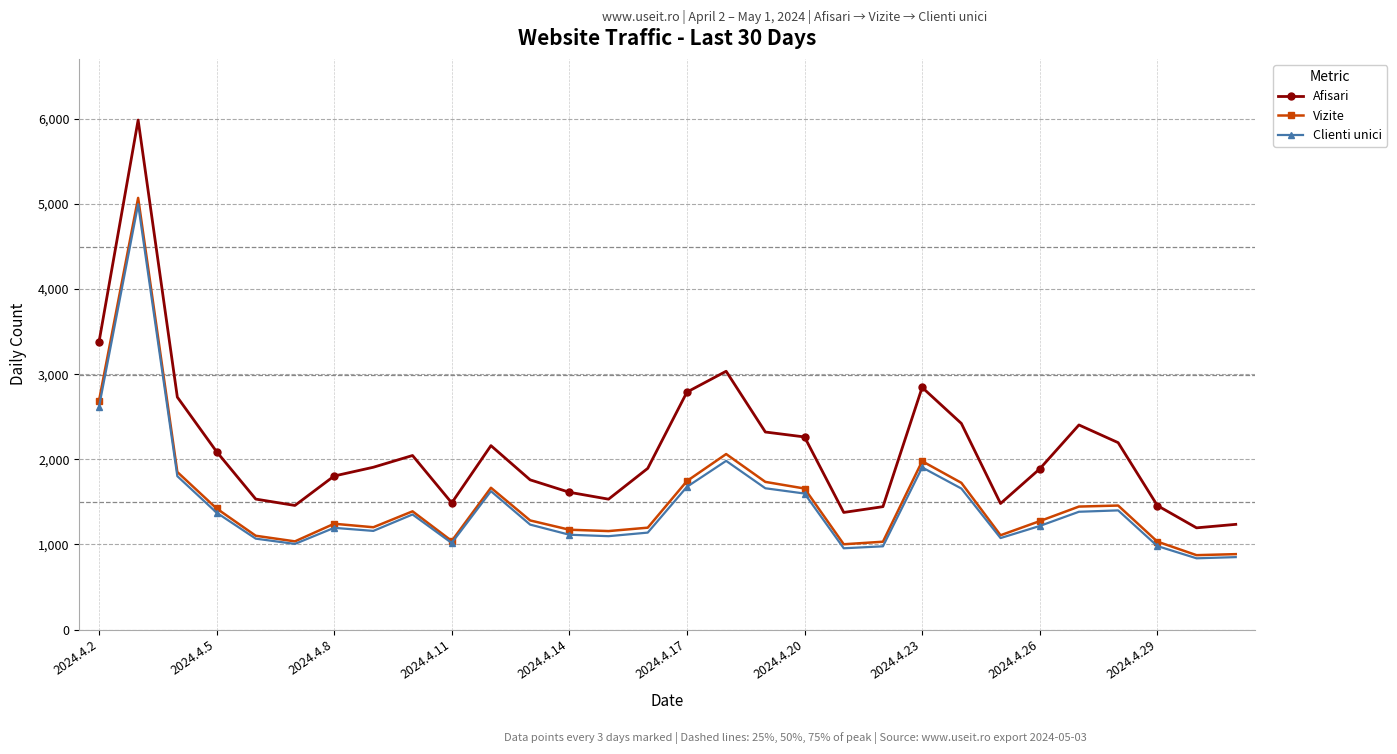

List the series in order of their peak value, highest first.

Afisari, Vizite, Clienti unici